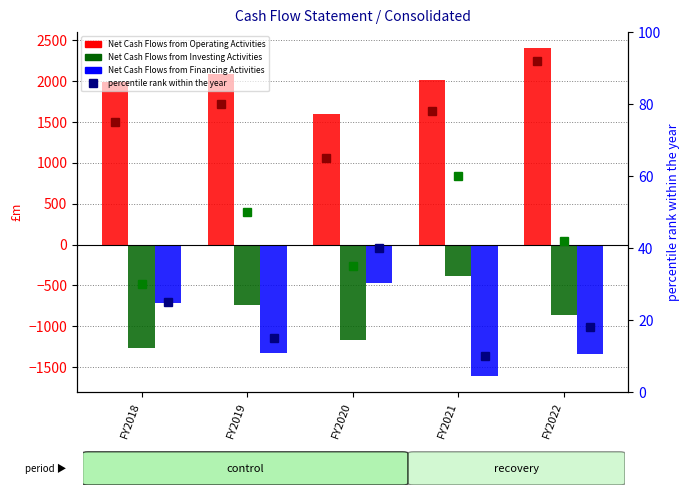

The value of Net Cash Flows from Financing Activities (pct) at FY2019 is 26. True or false?

False